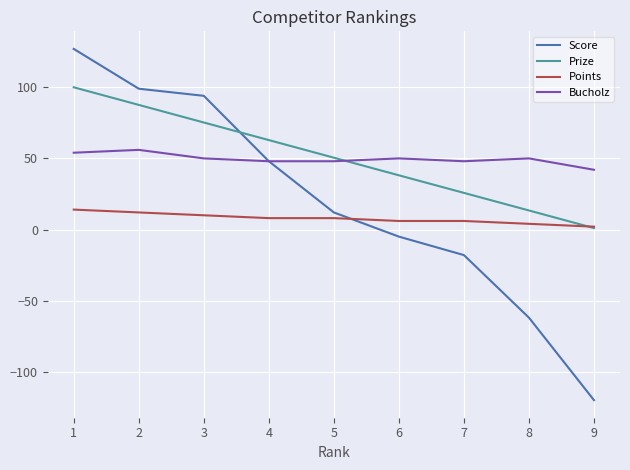

What is the average value of the Points series?

7.8